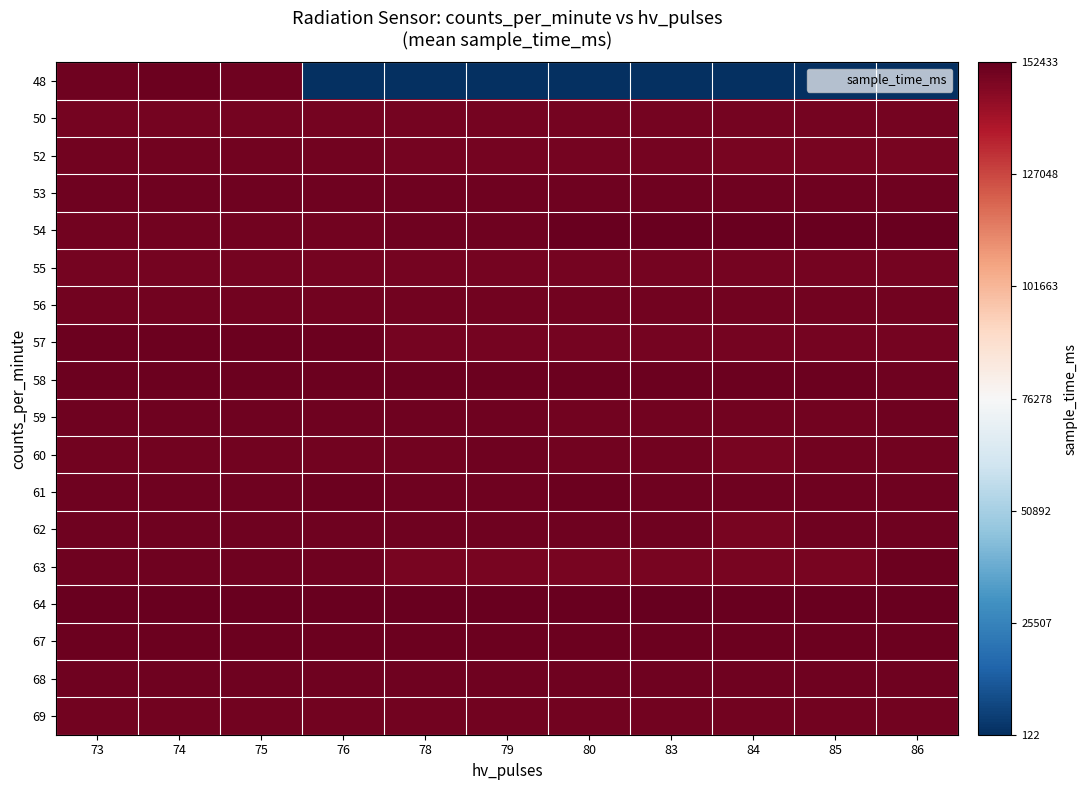

What is the total value across all series at 74?

2704670